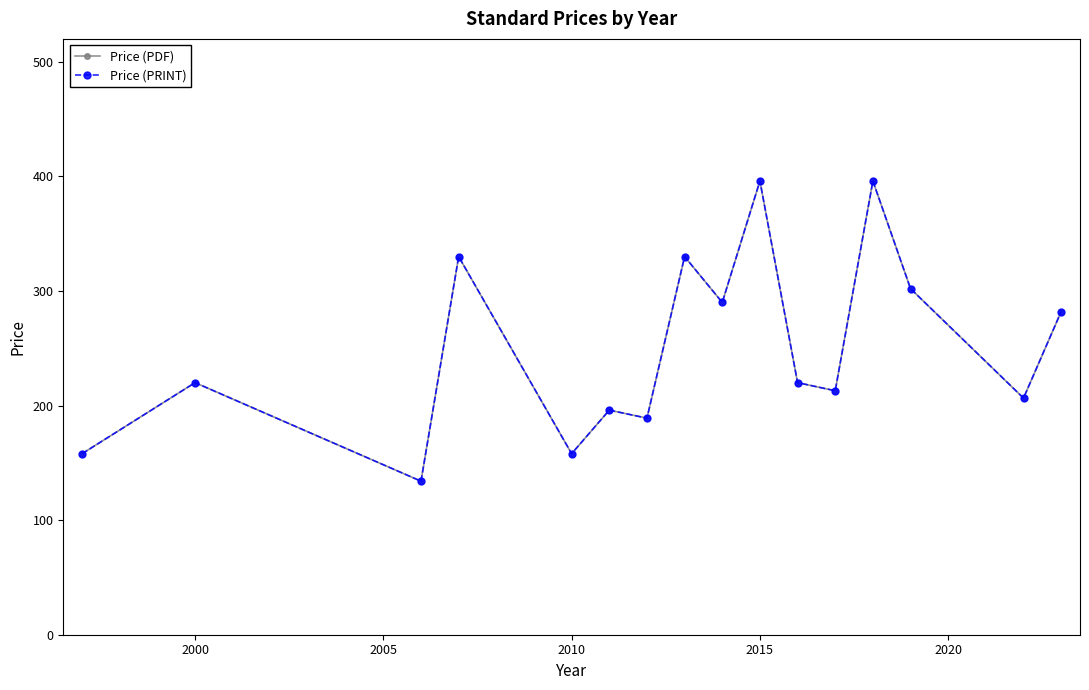

What is the greatest value displayed?

396.0